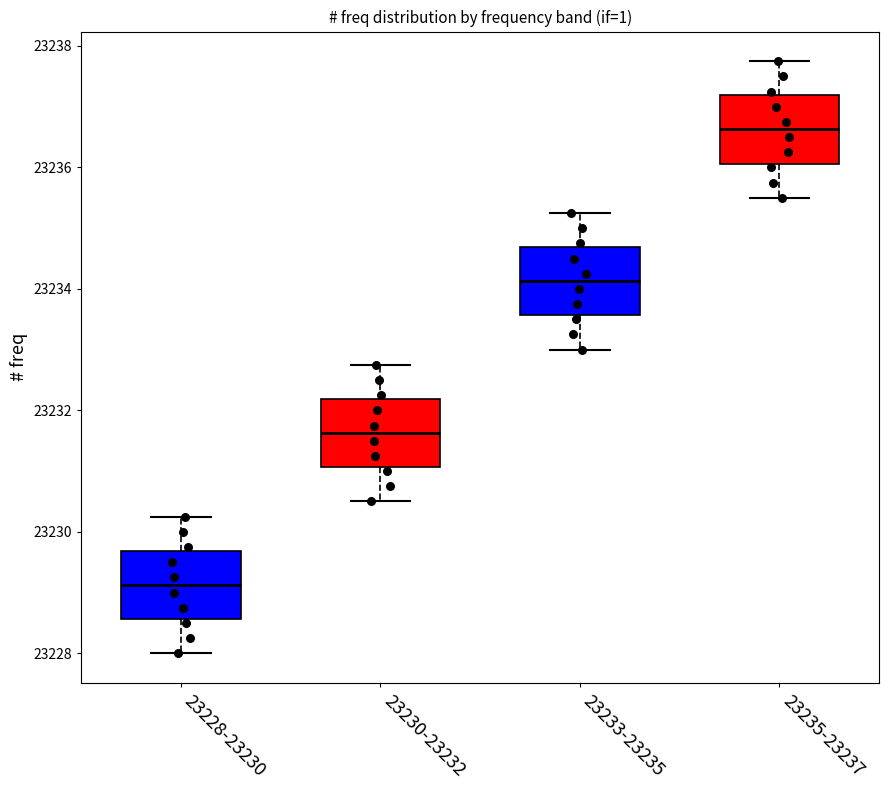

Which box has the lowest median line?

23228-23230